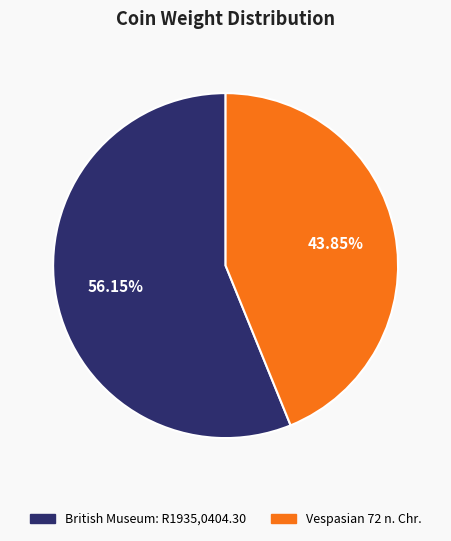

Which category has the biggest portion of the pie?

British Museum: R1935,0404.30